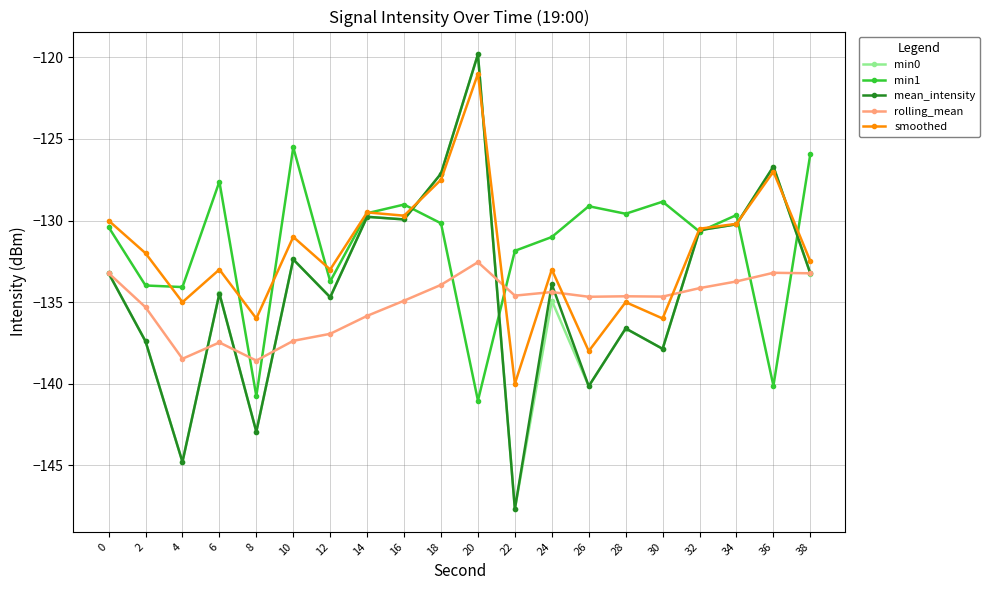

Which series has the widest spread of values?

mean_intensity